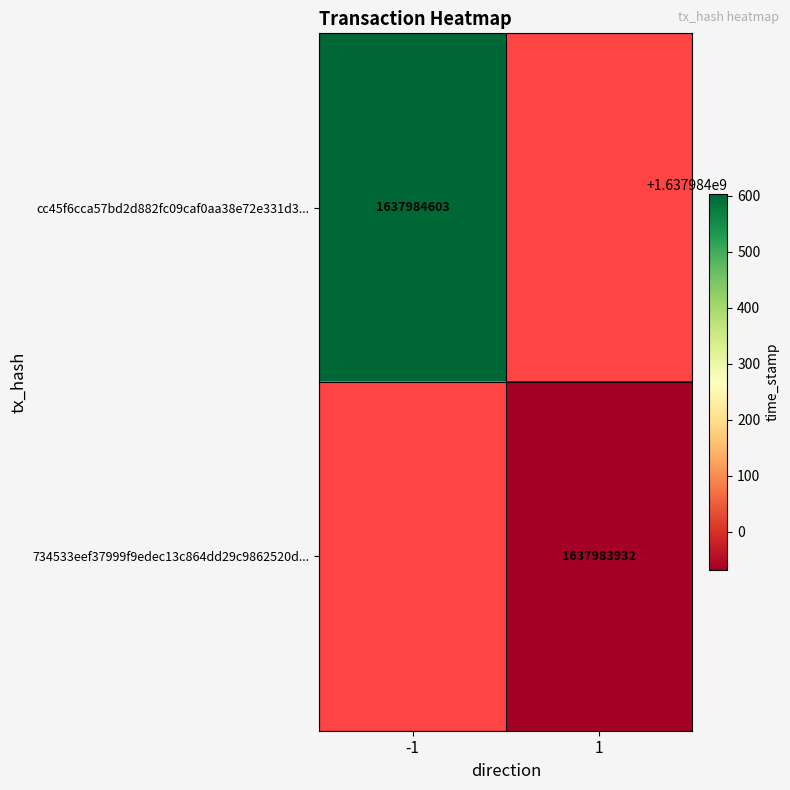

Reading right to left, extract all data points from this chart.

cc45f6cca57bd2d882fc09caf0aa38e72e331d3: time_stamp=1637984603	direction=-1
734533eef37999f9edec13c864dd29c9862520d: time_stamp=1637983932	direction=1